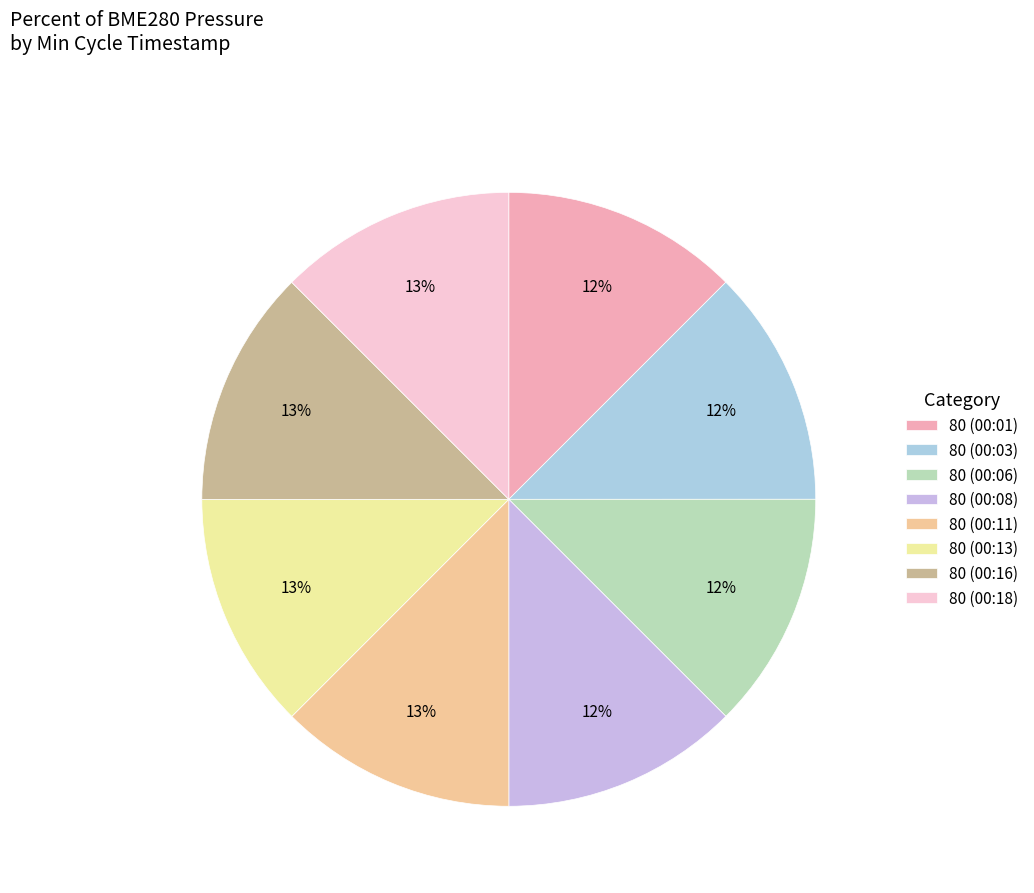

Count the number of slices in the pie.

8